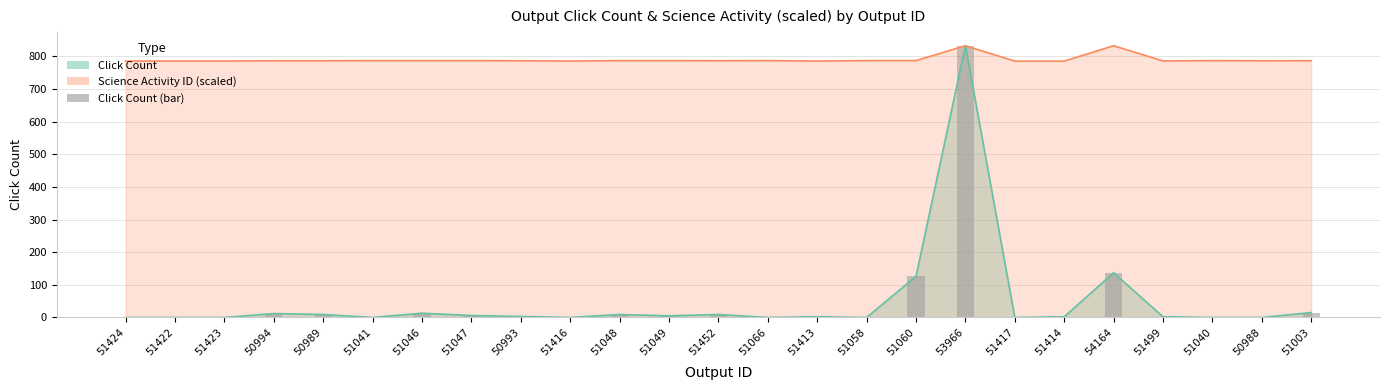

How many bars are there in total?

25